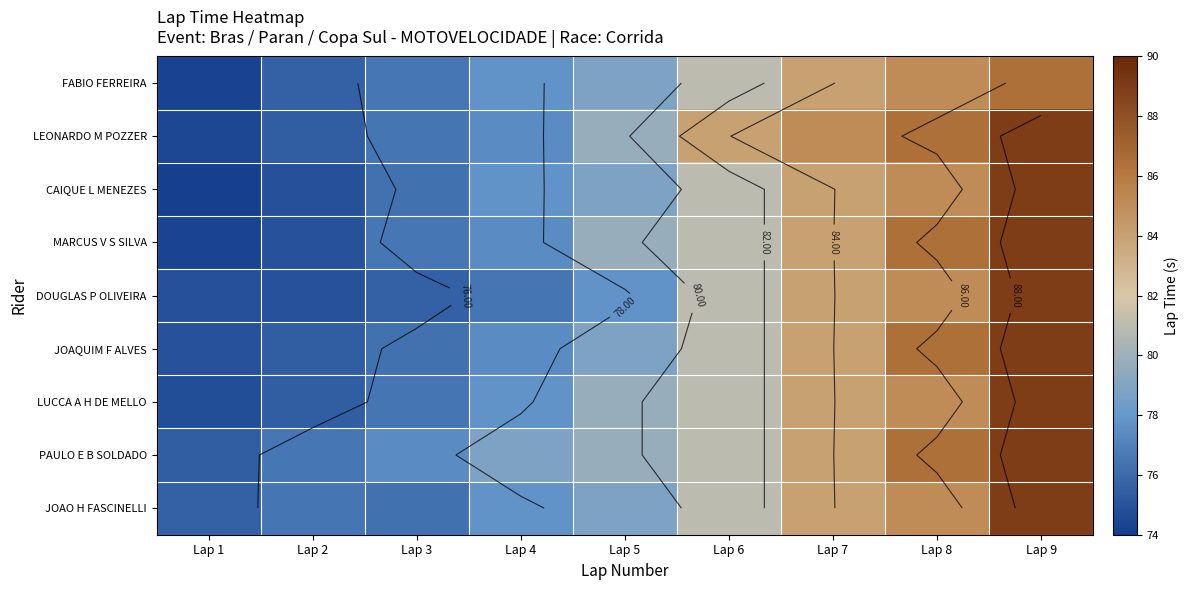

Rank the series at Lap 2 from highest to lowest value.

PAULO E B SOLDADO, JOAO H FASCINELLI, FABIO FERREIRA, LEONARDO M POZZER, JOAQUIM F ALVES, LUCCA A H DE MELLO, MARCUS V S SILVA, DOUGLAS P OLIVEIRA, CAIQUE L MENEZES